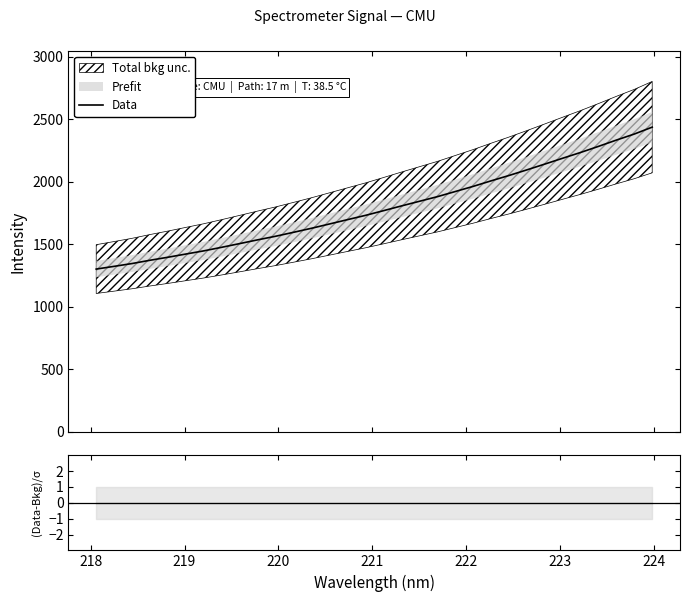

What is the minimum value for Data?

1301.9